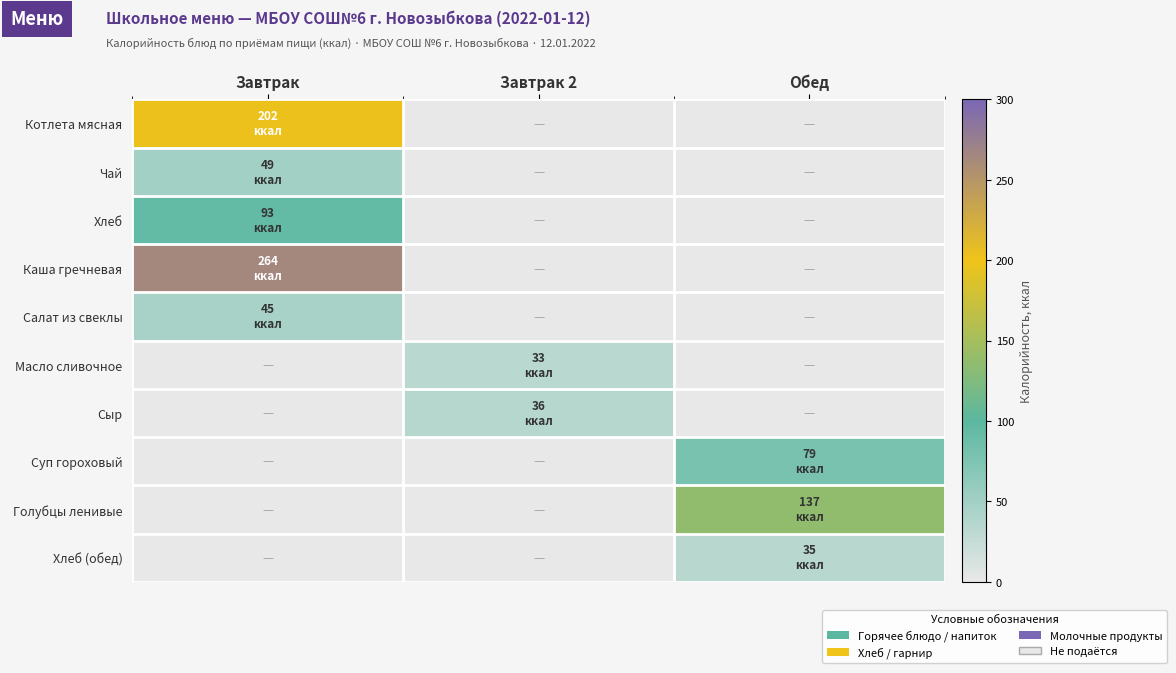

Which series has the largest range (max minus min)?

Каша гречневая